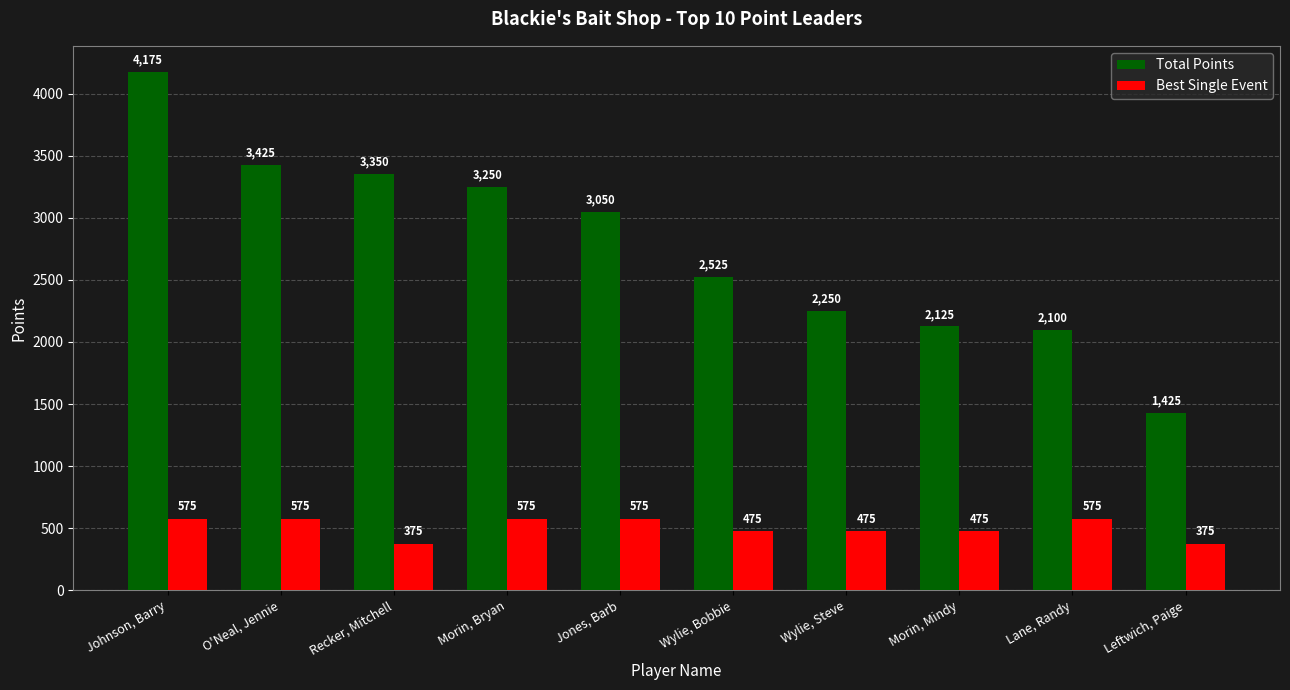

Read the Best Single Event value at Leftwich, Paige, to the nearest 5.

375